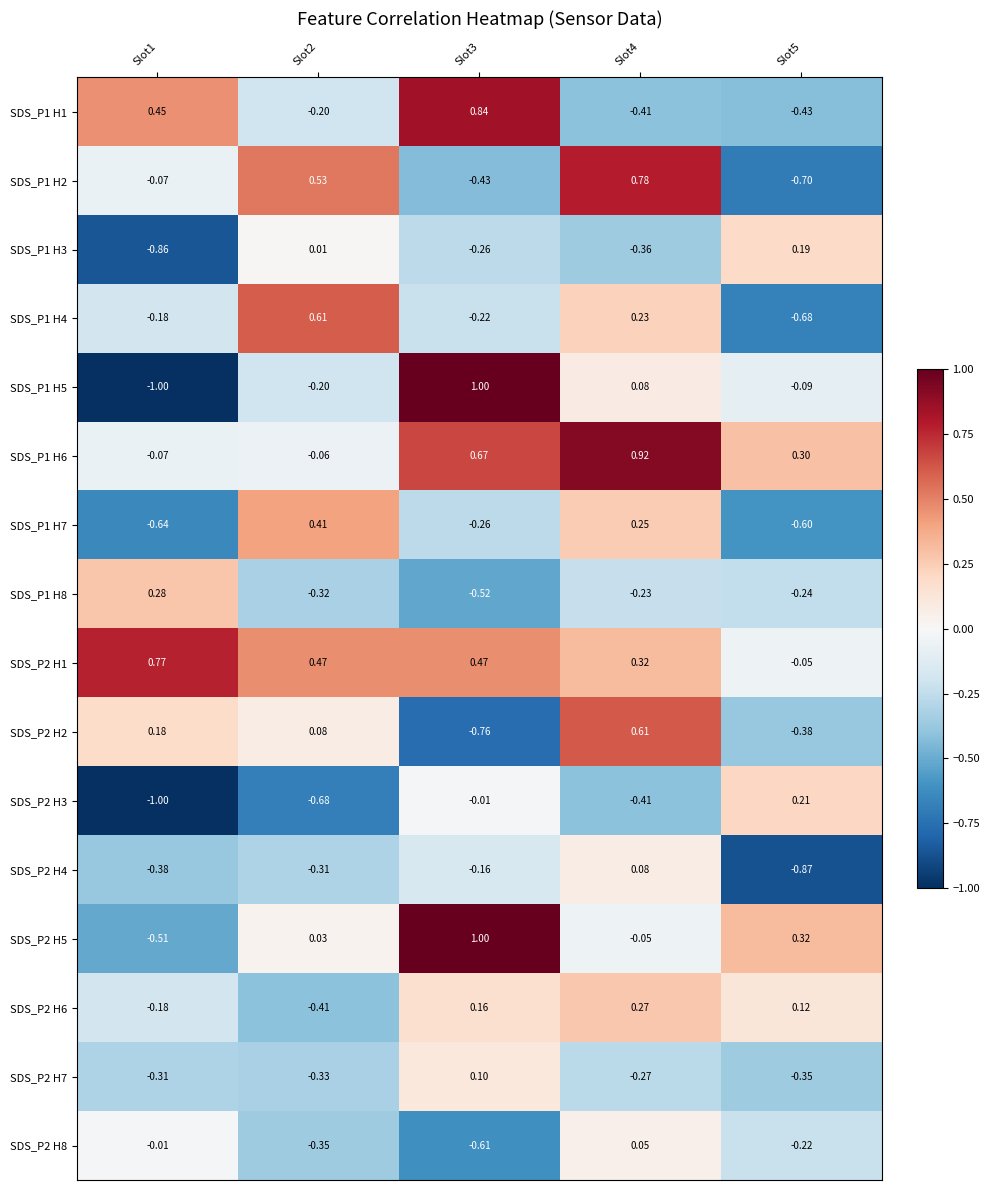

Is the value of SDS_P2 H5 at Slot1 greater than the value of SDS_P2 H3 at Slot2?

Yes